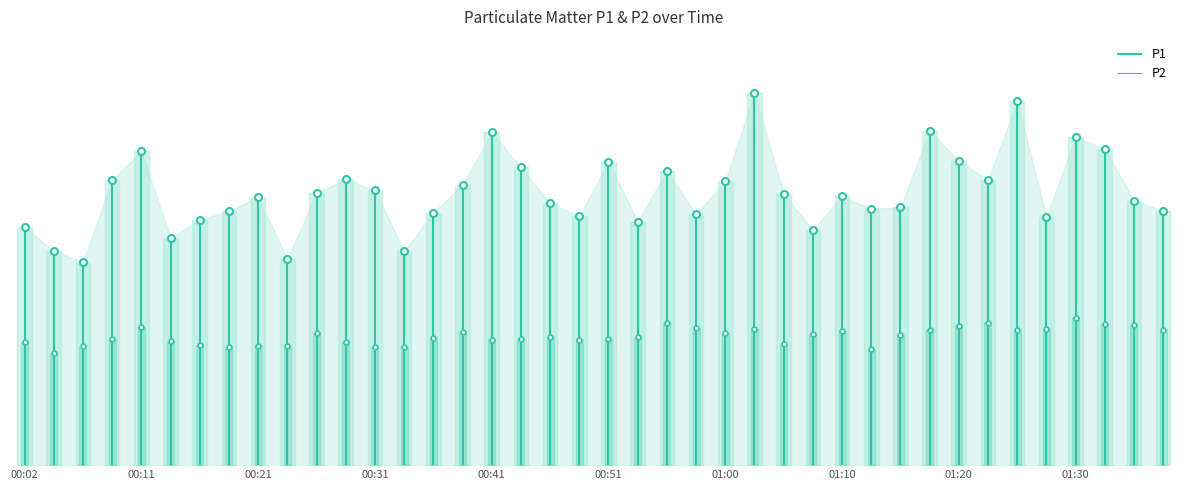

How many lines are shown in the chart?

2